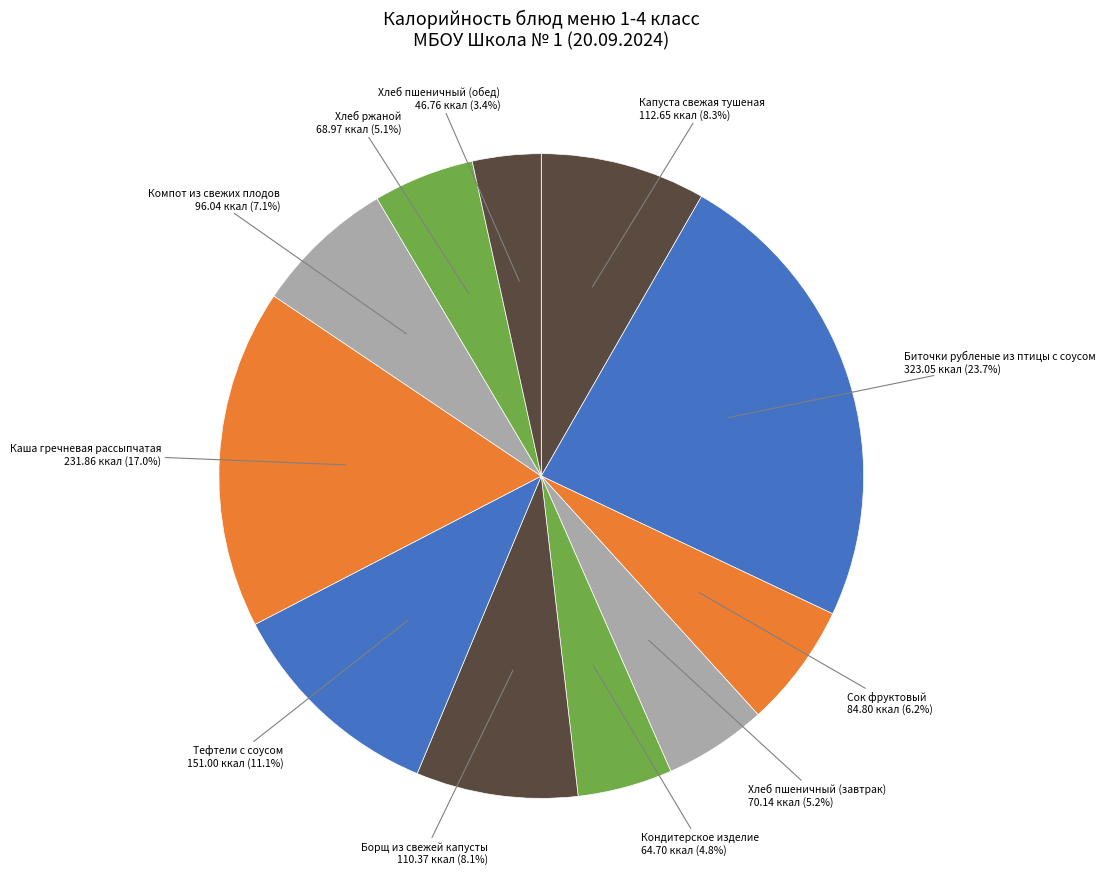

How many slices are in this pie chart?

11